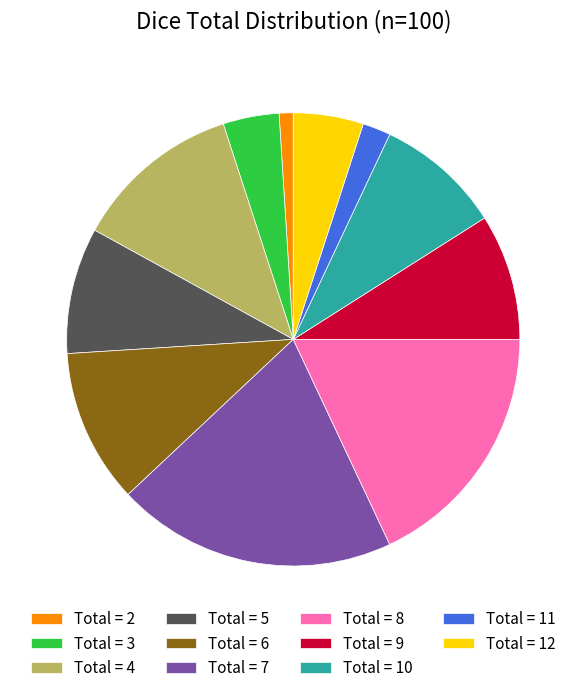

What is the largest slice in the pie chart?

Total = 7